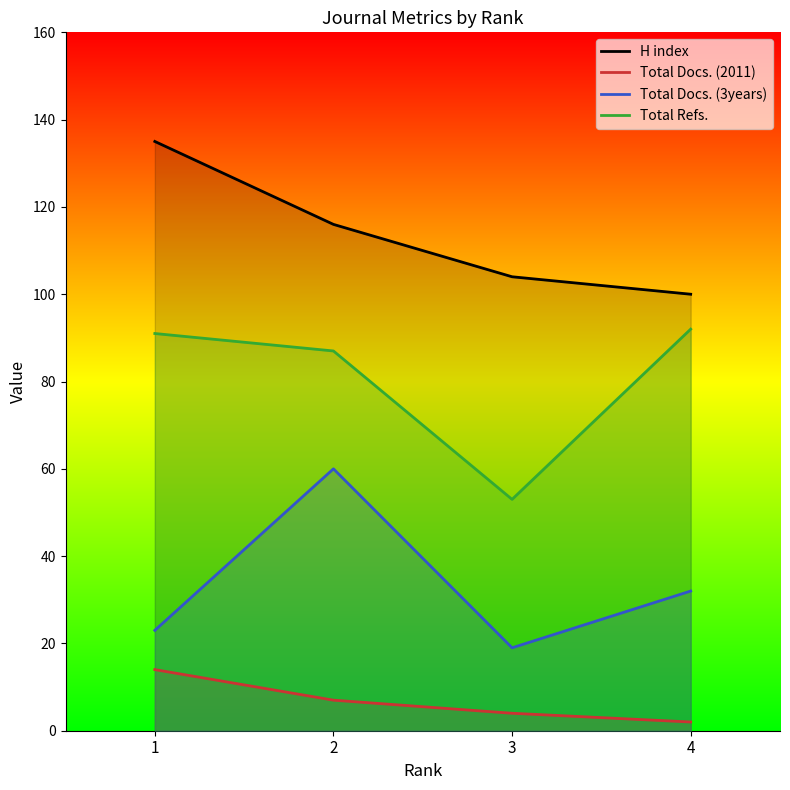

Which series has the largest range (max minus min)?

Total Docs. (3years)